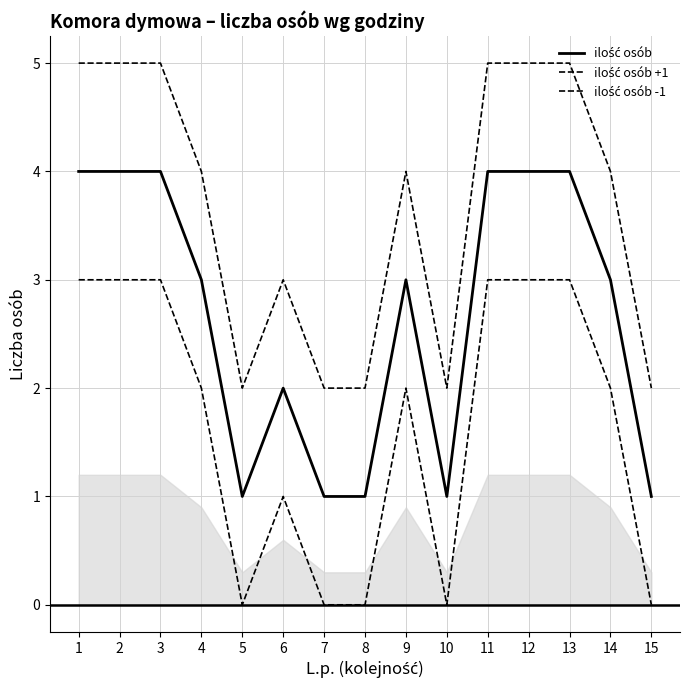

What is the sum of the ilość osób -1 values at 4 and 14?

4